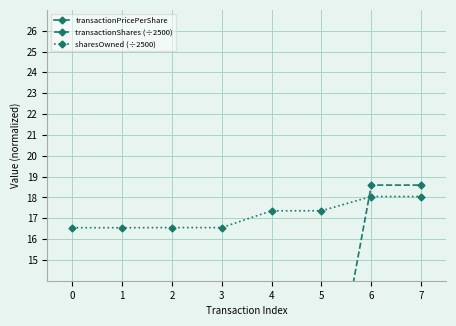

What is the total value across all series at 4?

75.3